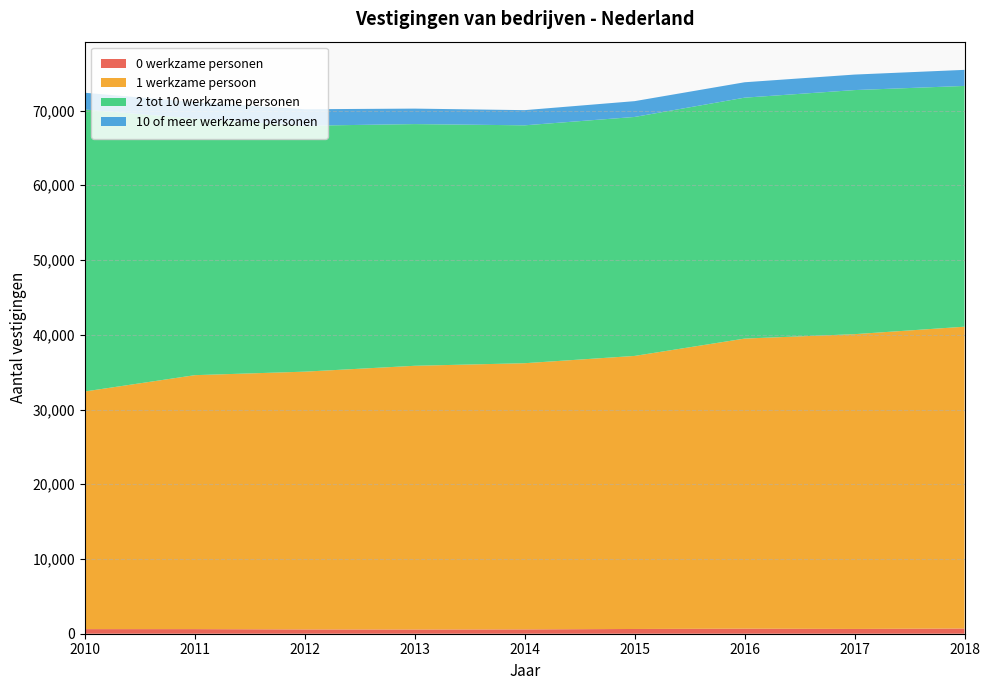

Reading right to left, extract all data points from this chart.

0 werkzame personen: 695	640	675	635	580	565	575	615	615
1 werkzame persoon: 40385	39440	38815	36535	35615	35285	34490	33980	31800
2 tot 10 werkzame personen: 32215	32660	32235	31975	31830	32340	32905	34320	37720
10 of meer werkzame personen: 2150	2075	2060	2115	2030	2070	2205	2205	2245
Vestigingen (total): 75445	74815	73780	71260	70055	70260	70175	71120	72385